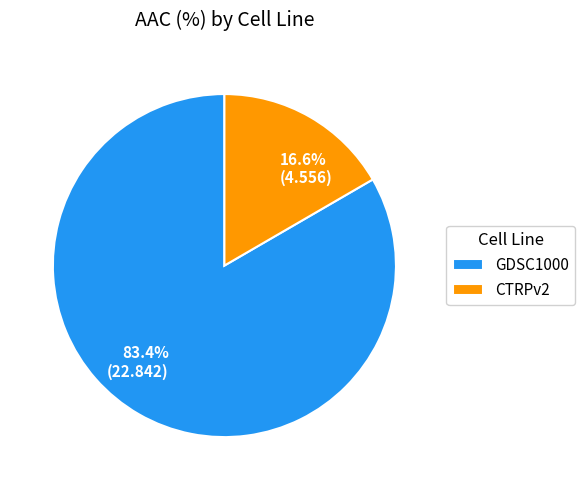

How many slices are in this pie chart?

2